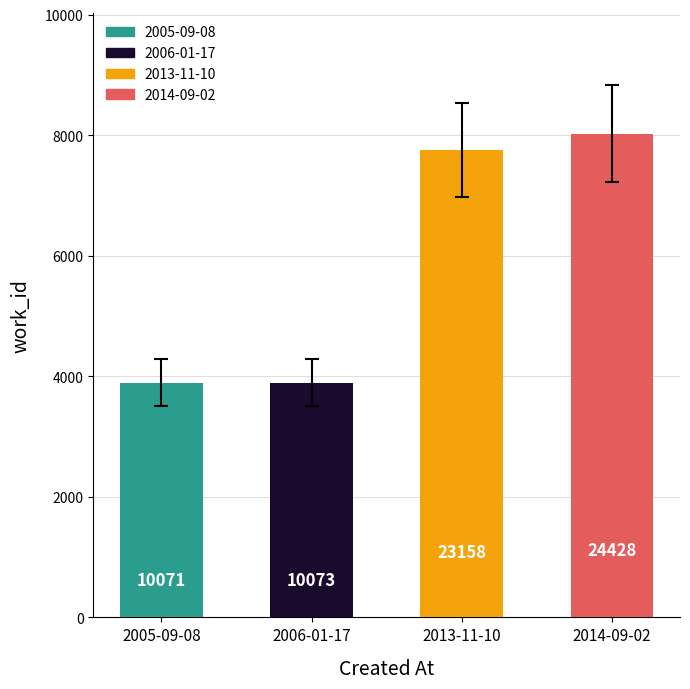

Reading left to right, transcribe all the data shown in this chart.

2005-09-08=3893	2006-01-17=3895	2013-11-10=7753	2014-09-02=8024